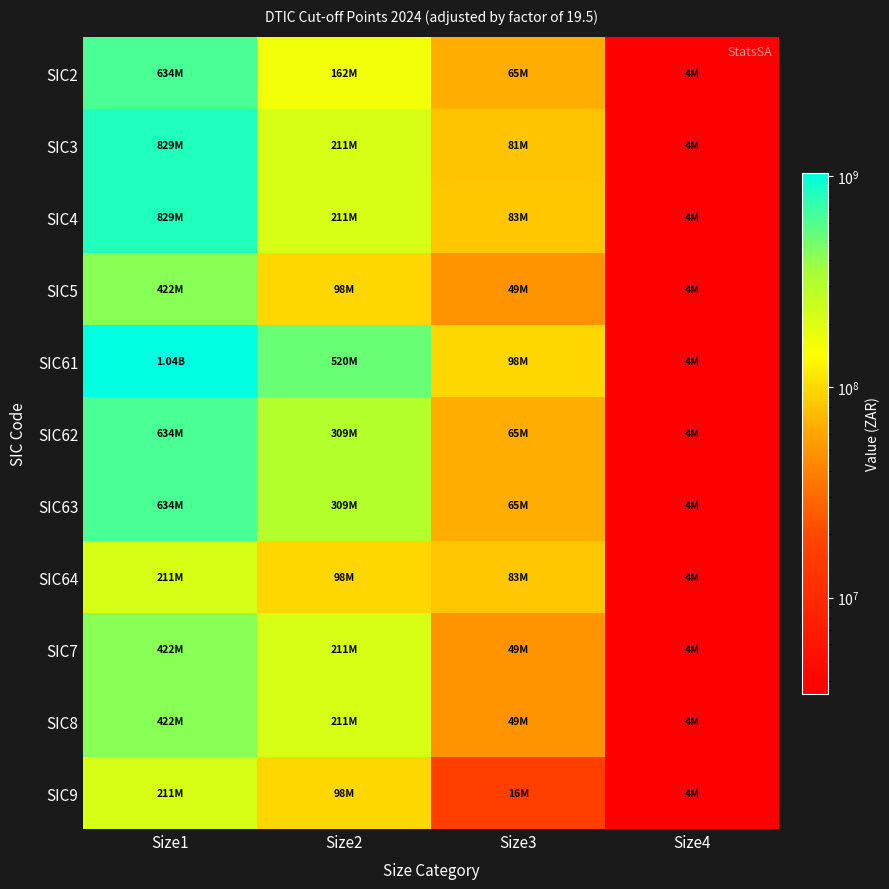

What is the difference between the highest and lowest values at Size3?

81250000